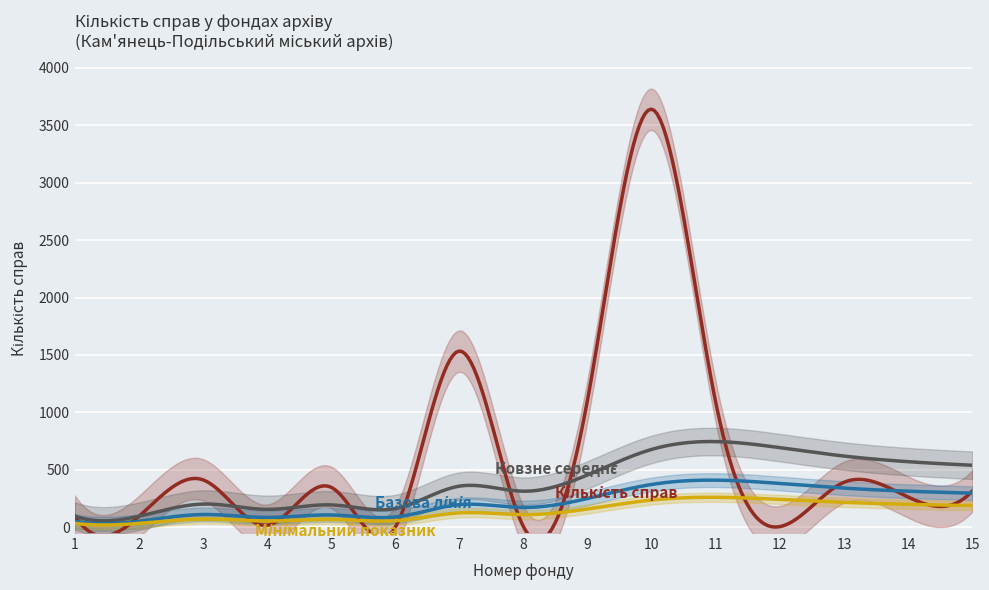

How many times do Ковзне середнє and Кількість справ cross each other?

8